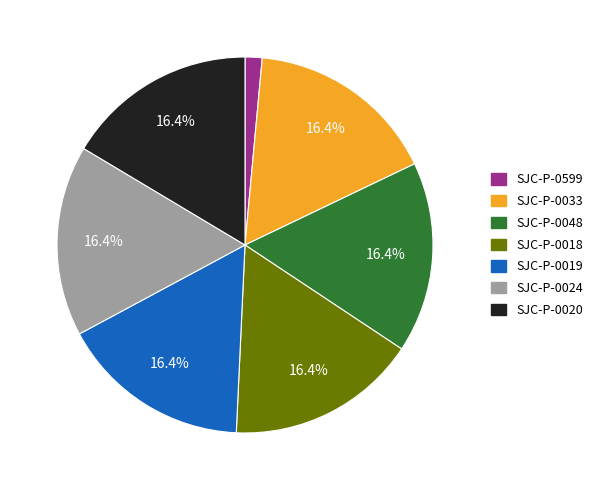

What percentage is the SJC-P-0024 slice, to the nearest percent?

16%